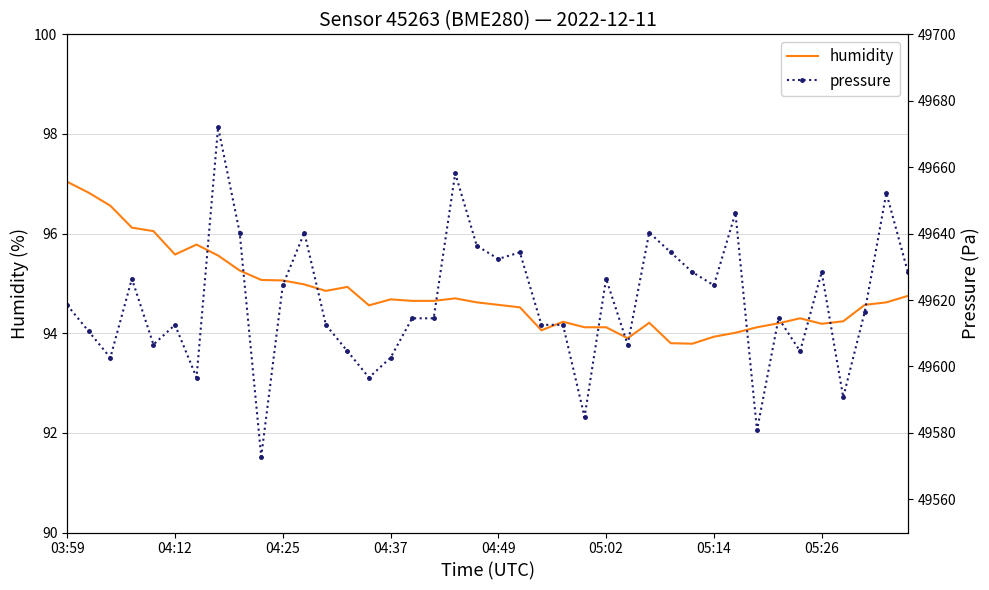

Which category has the highest value in the humidity series?

03:59